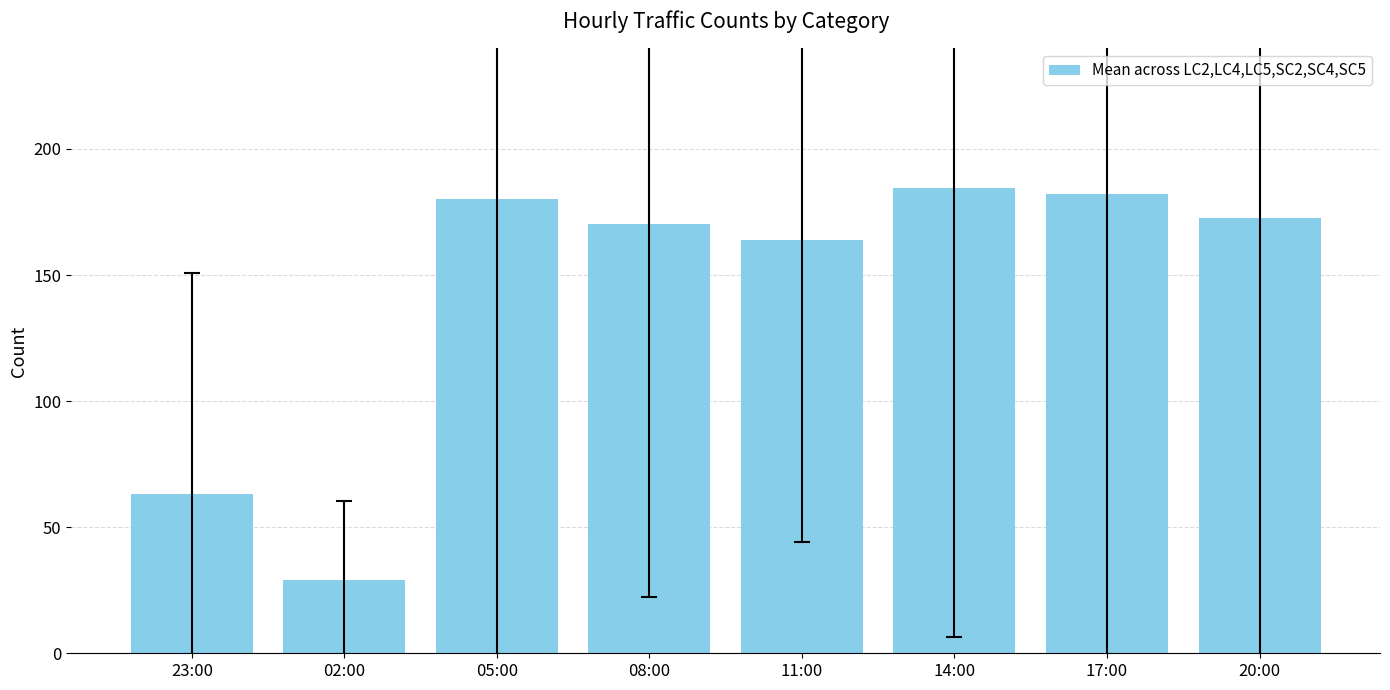

Reading left to right, list all the values displayed in this chart.

63.3	29.0	180.3	170.3	163.8	184.5	182.2	172.5